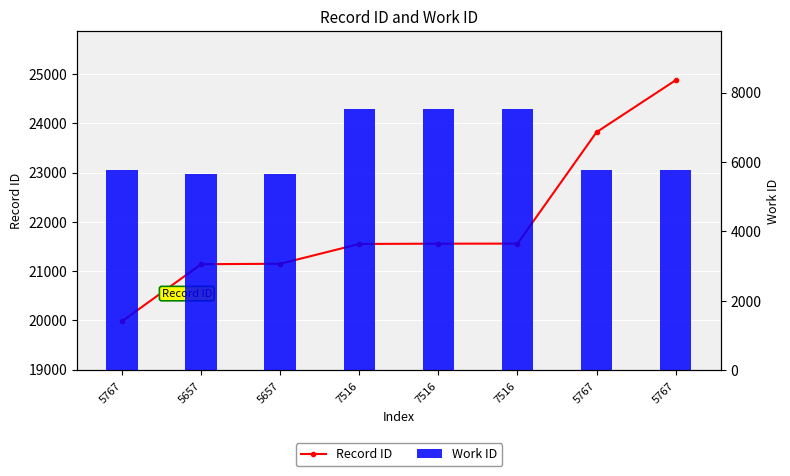

Which category has the lowest value across all series?

5657